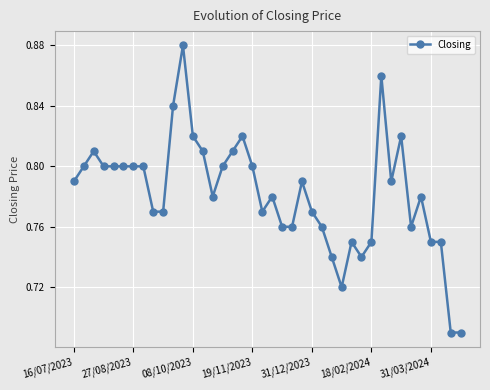

What is the sum of all values?

31.3